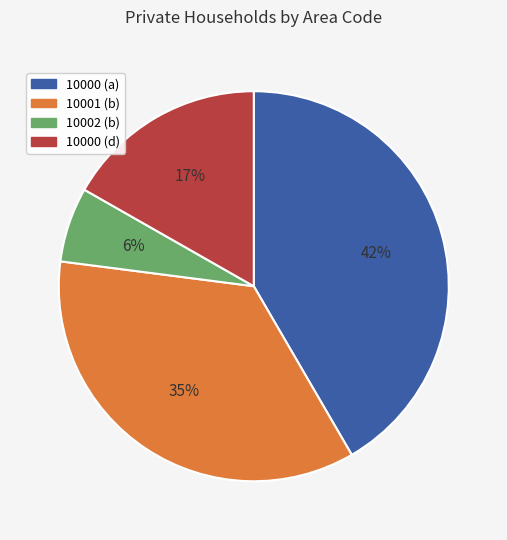

Which has a higher value, 10002 (b) or 10000 (a)?

10000 (a)